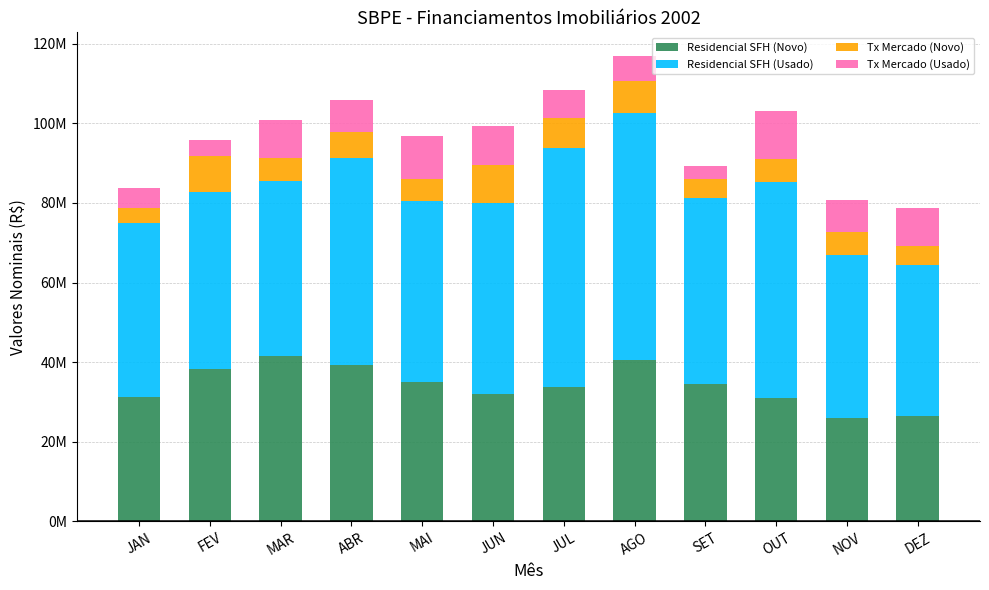

What is the difference between the second highest and second lowest values in the Residencial SFH (Usado) series?

19136987